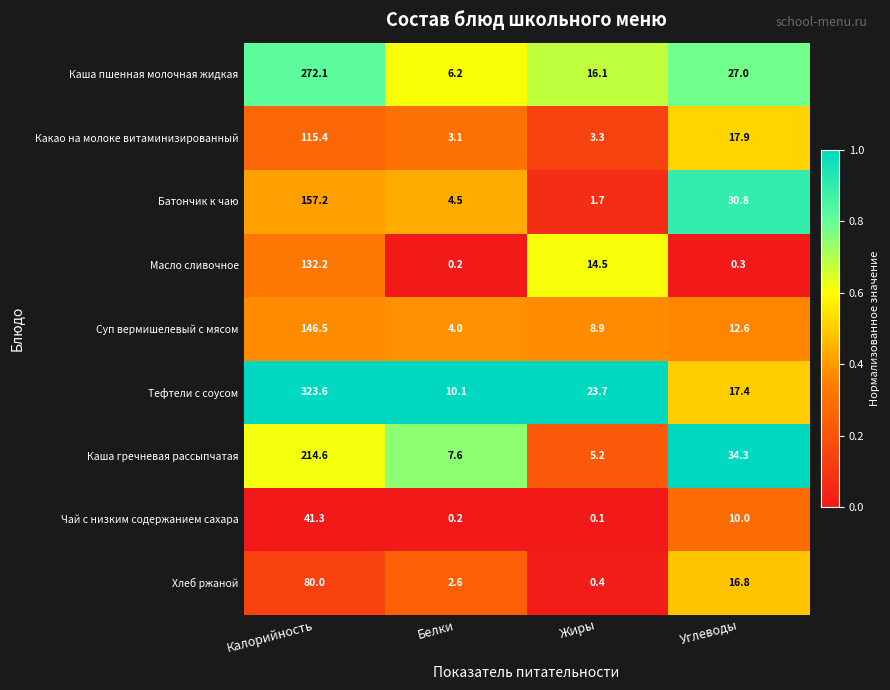

What value does the Хлеб ржаной series have at Белки?

2.6